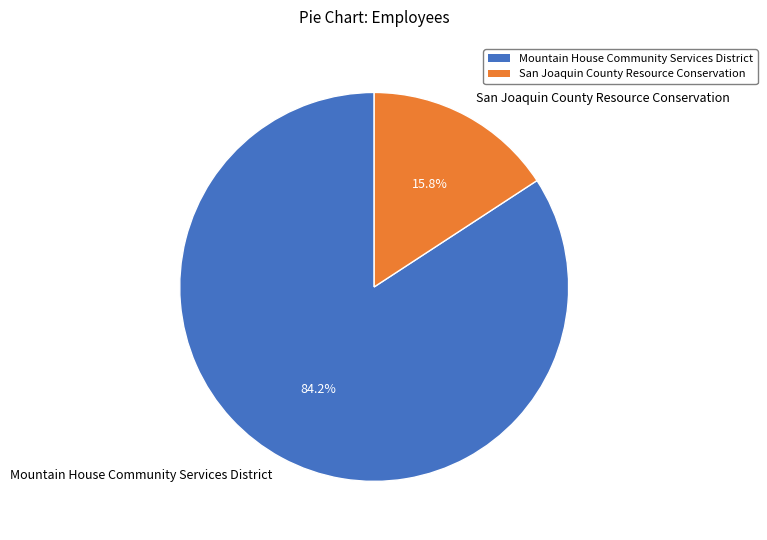

Count the number of slices in the pie.

2